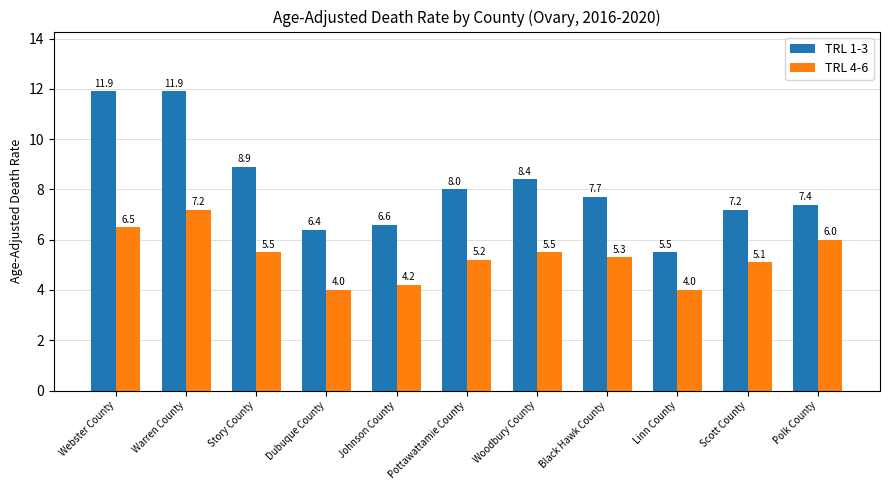

At Story County, list the series in order from largest to smallest.

TRL 1-3, TRL 4-6